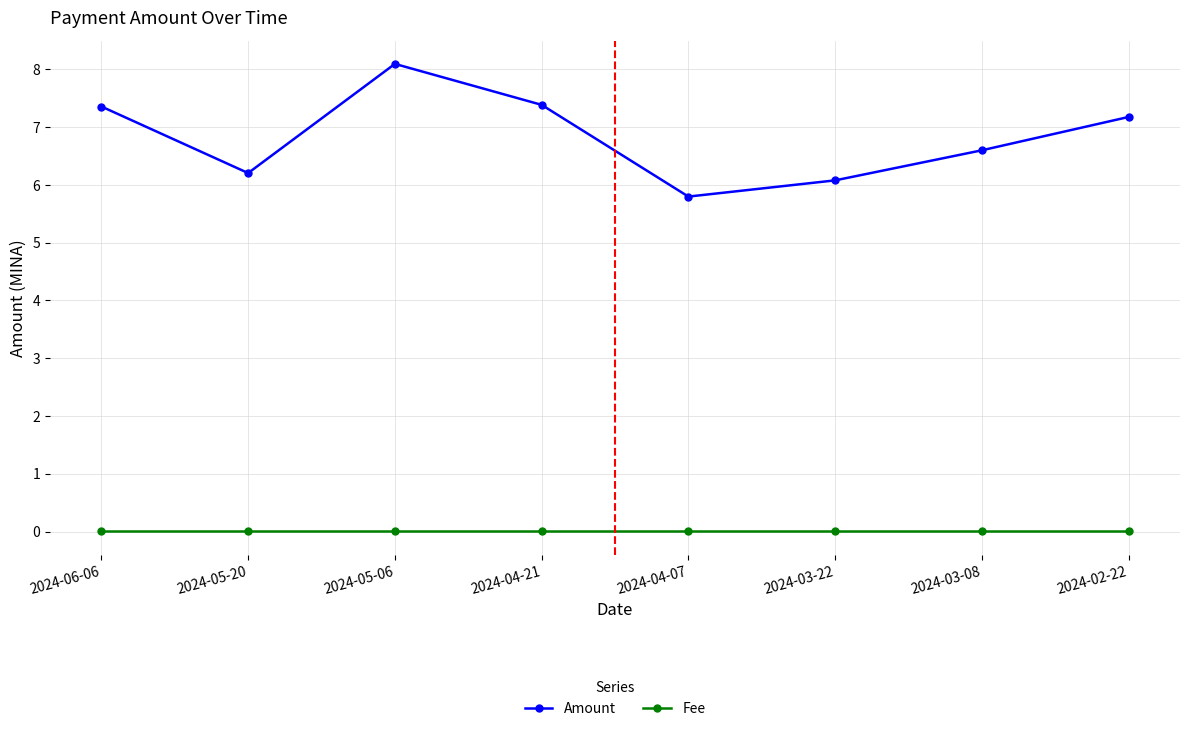

Which series changed the most between 2024-04-21 and 2024-02-22?

Amount